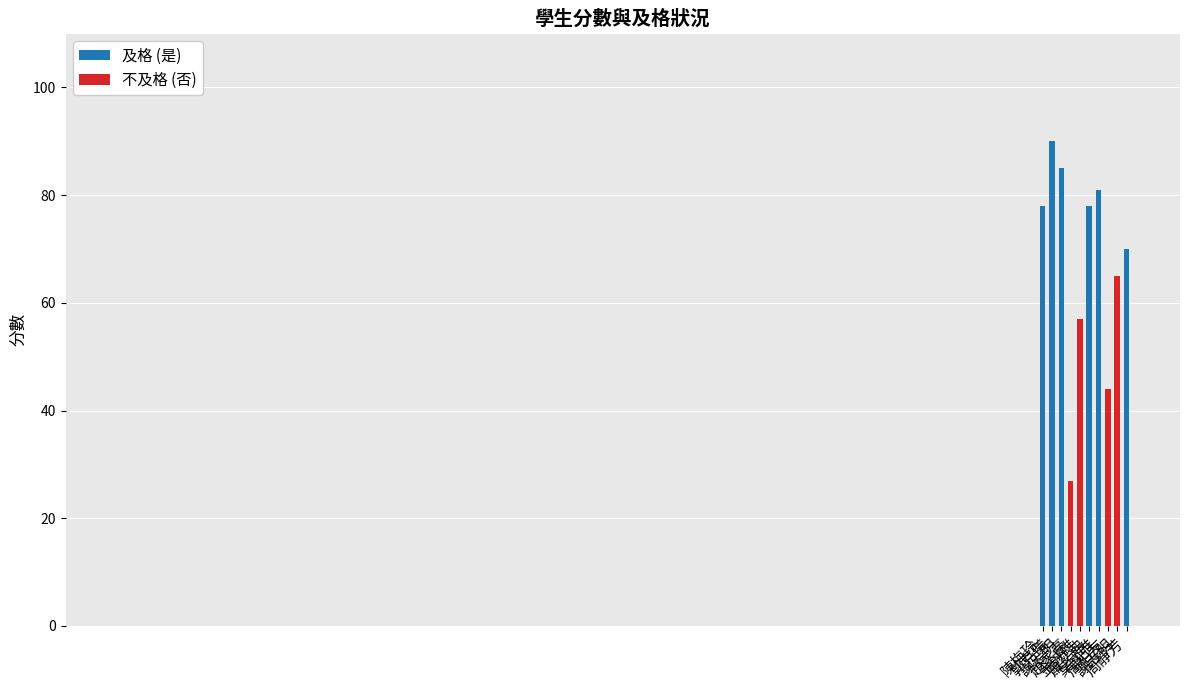

How many bars are there in total?

10